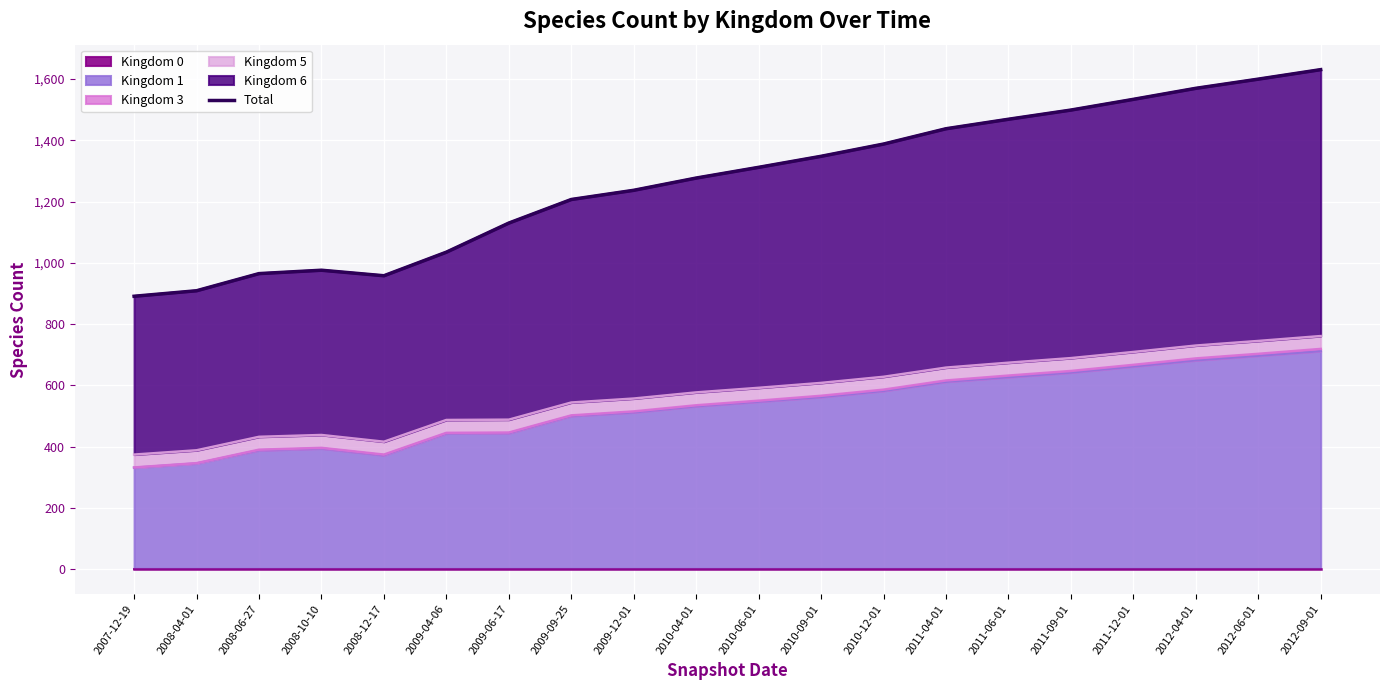

What position from the right is 2010-12-01?

8